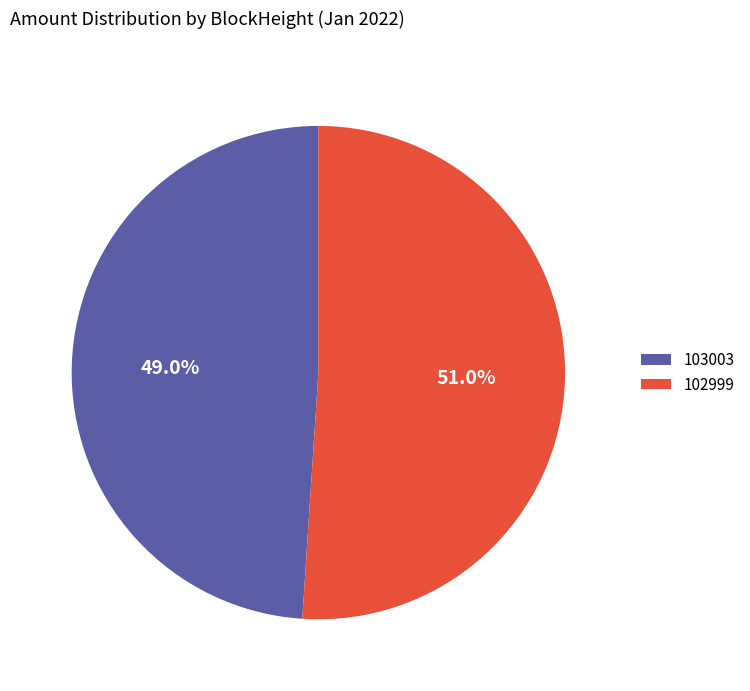

Which slice is the smallest?

103003